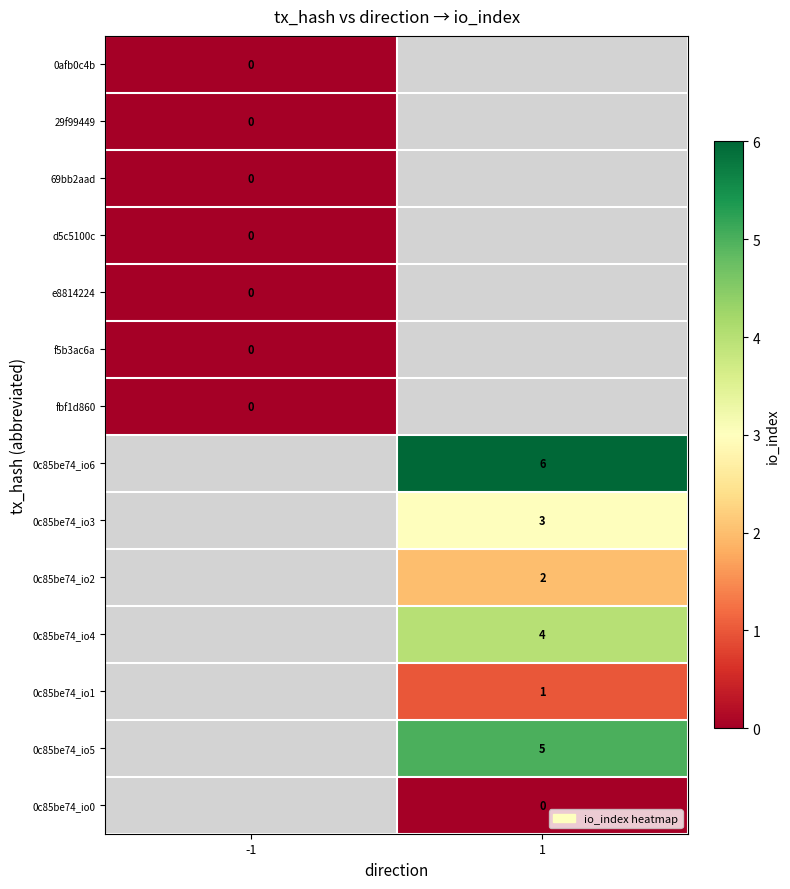

Is it true that 0c85be74_io3 equals 4 at 1?

False